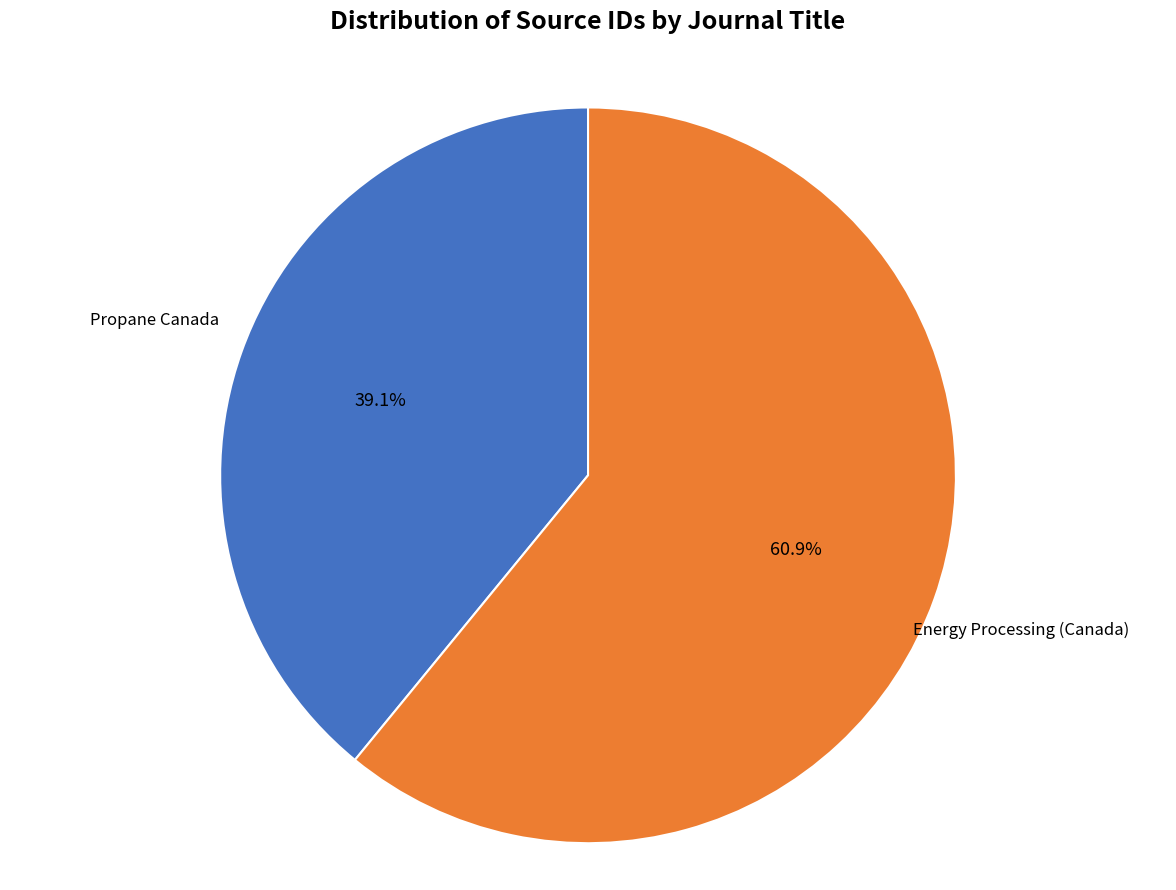

Does any single category account for the majority?

Yes